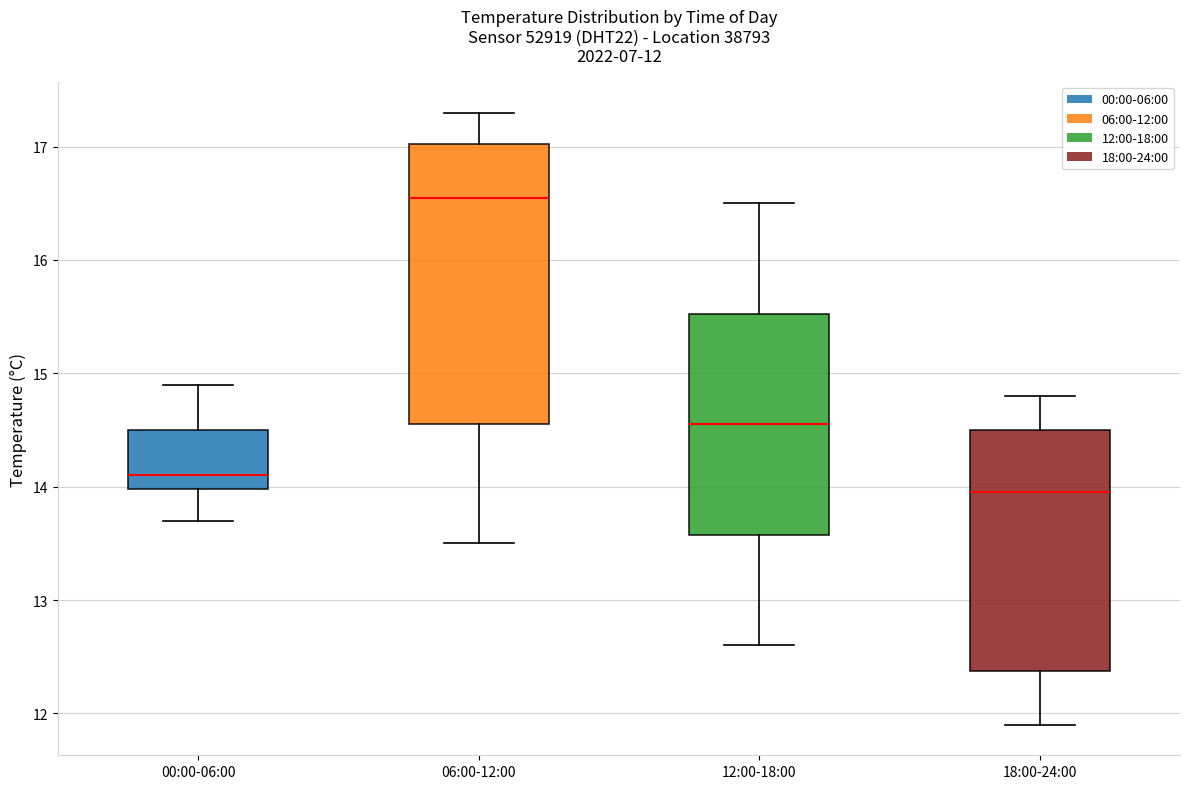

Which box's median line is the highest?

06:00-12:00